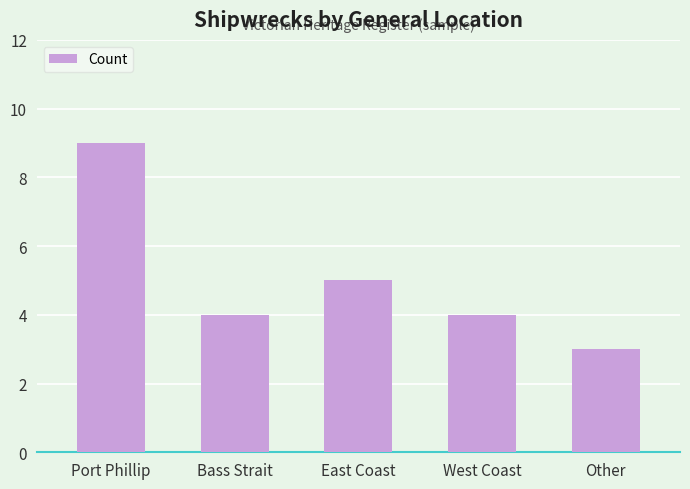

What is the approximate value at West Coast?

4